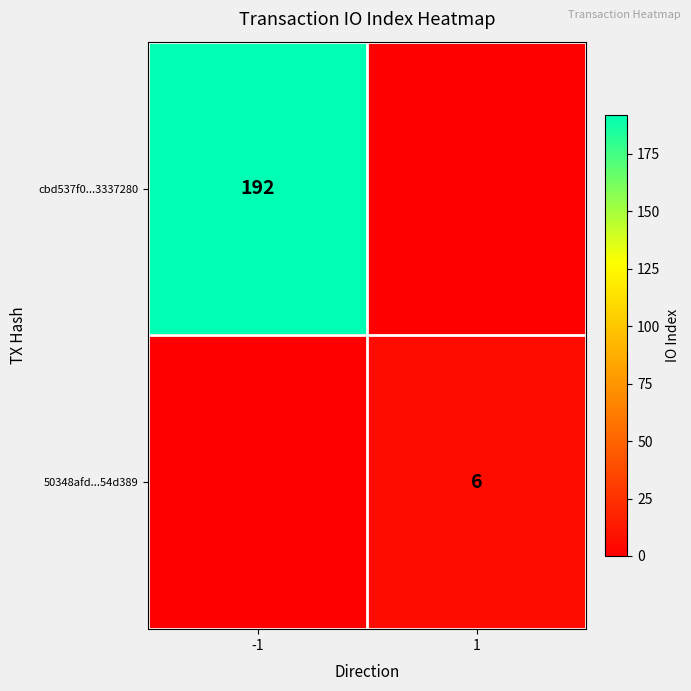

The cbd537f0...3337280 series shows 192 at -1. True or false?

True